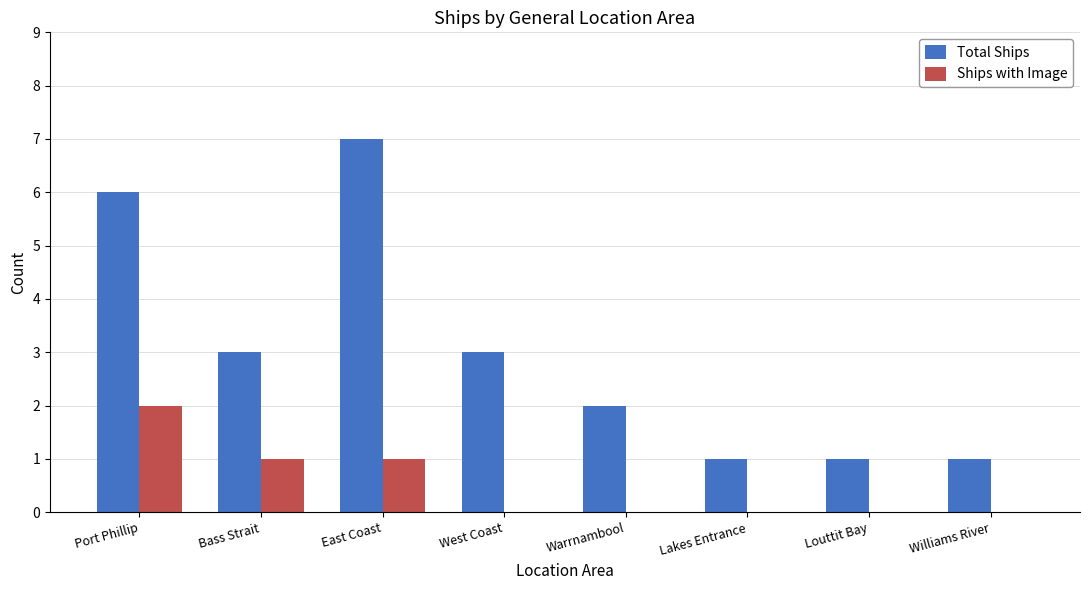

Reading left to right, transcribe all the data shown in this chart.

Total Ships: 6	3	7	3	2	1	1	1
Ships with Image: 2	1	1	0	0	0	0	0